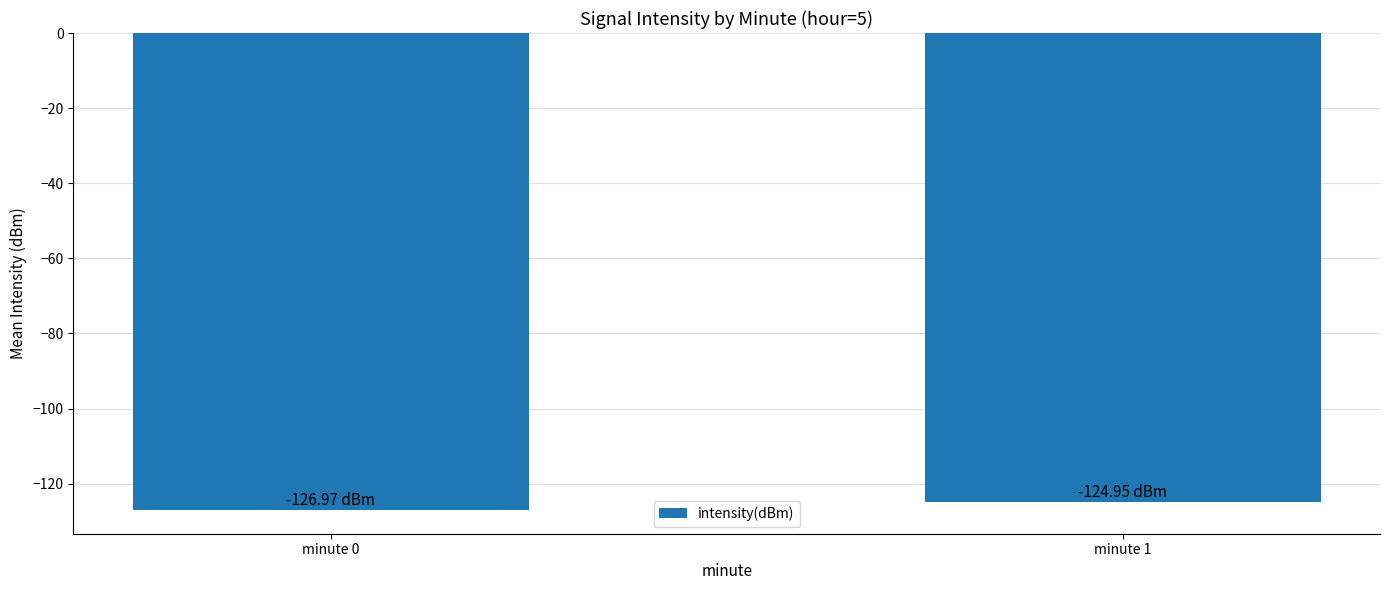

Rank the categories by value from lowest to highest.

minute 0, minute 1